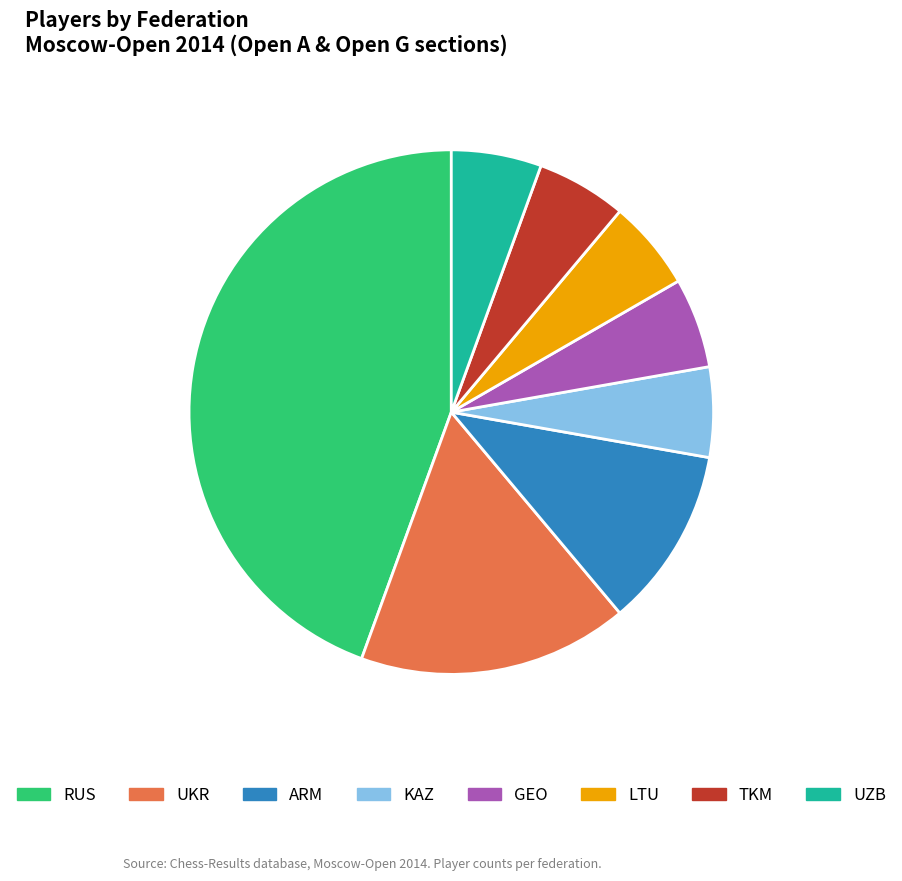

The LTU slice represents 6% of the pie. True or false?

True